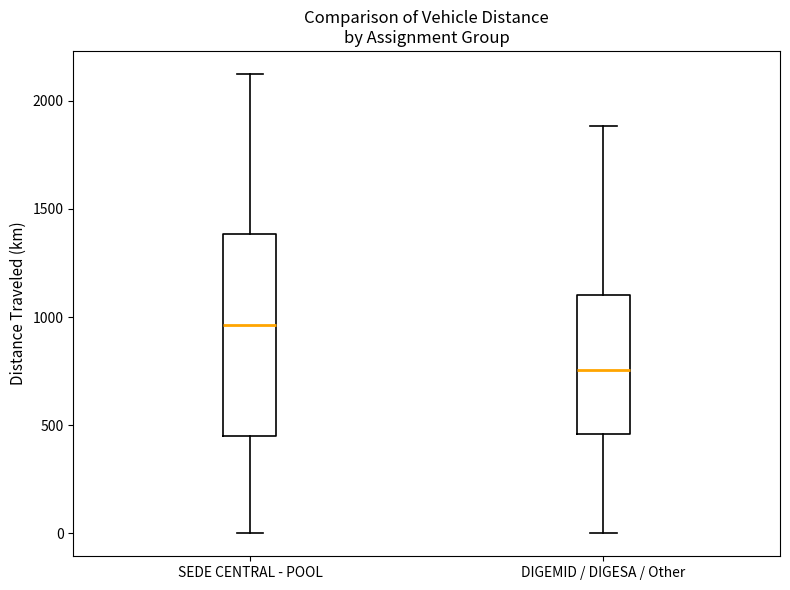

Reading left to right, transcribe this box plot: for each box, give where its median line is, the range the box spans, and where its two whiskers end, as read against the y-axis. The values are not printed on the chart, so give them approximately, as read against the axis.

SEDE CENTRAL - POOL: median 950, box 450 to 1400, whiskers 0 to 2100
DIGEMID / DIGESA / Other: median 750, box 450 to 1100, whiskers 0 to 1900